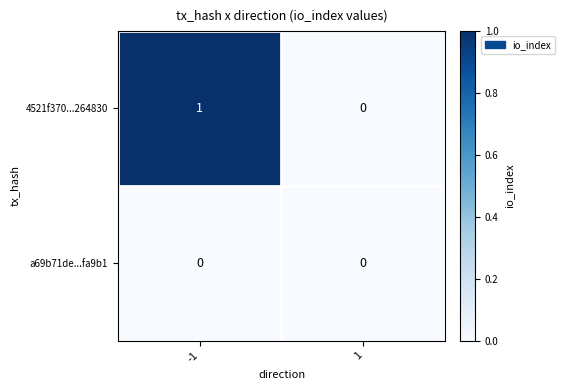

Rank the series at -1 from highest to lowest value.

4521f370...264830, a69b71de...fa9b1